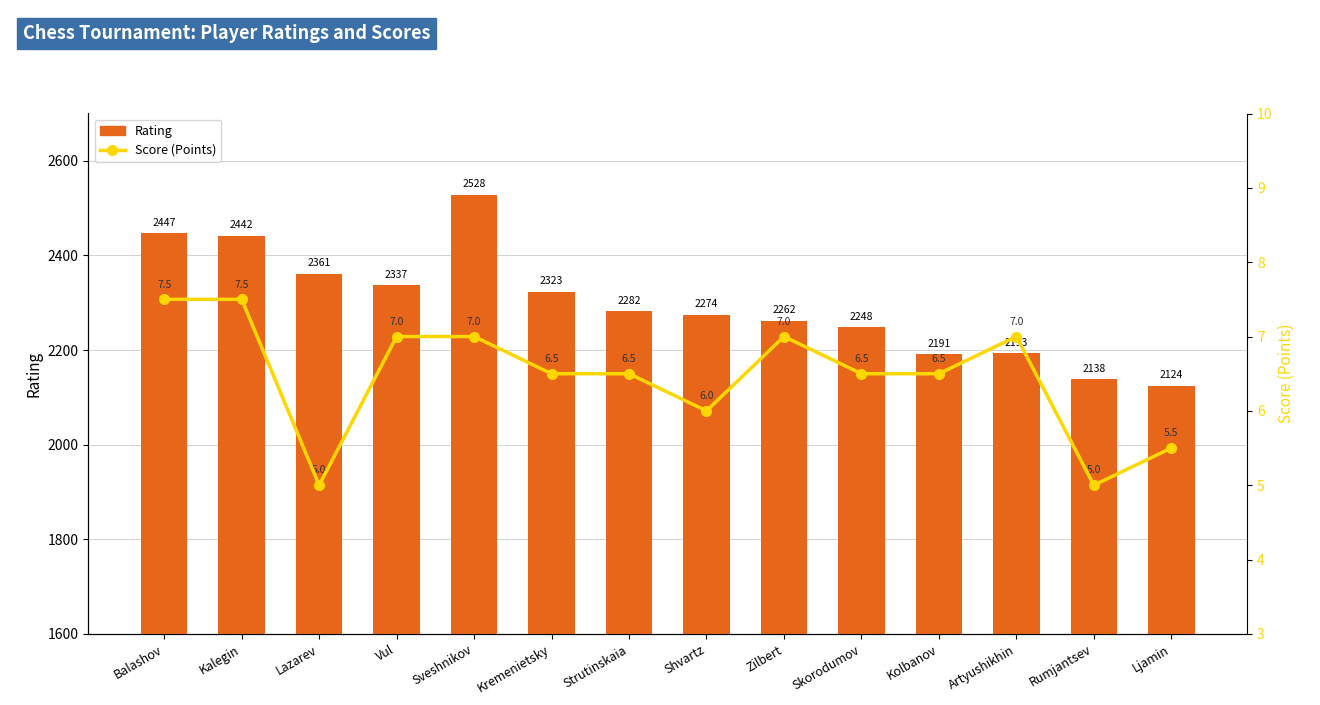

What is the label of the 3rd bar from the left?

Lazarev